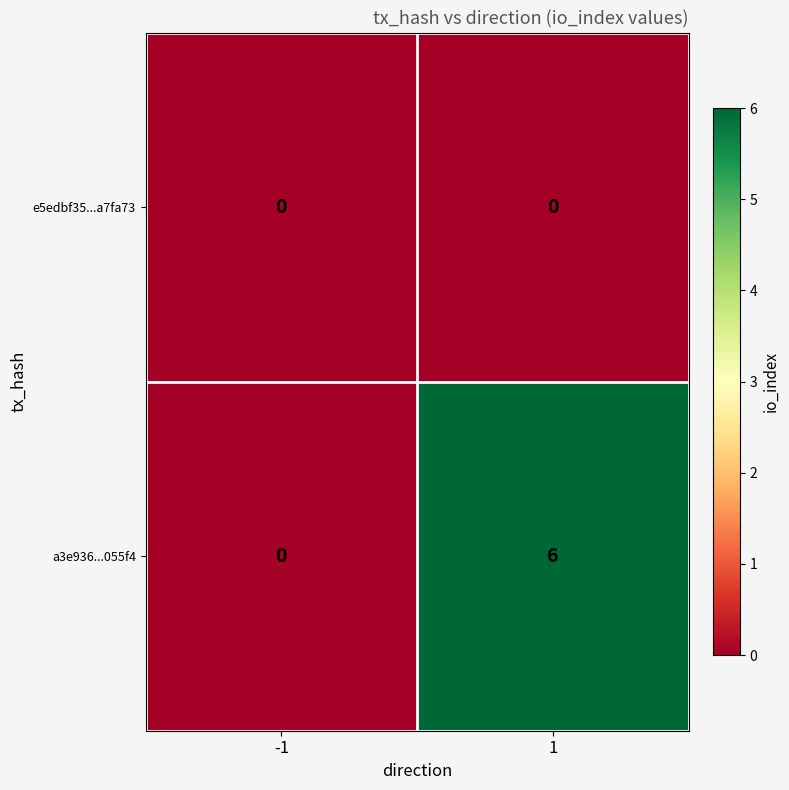

Which series has the widest spread of values?

a3e936...055f4